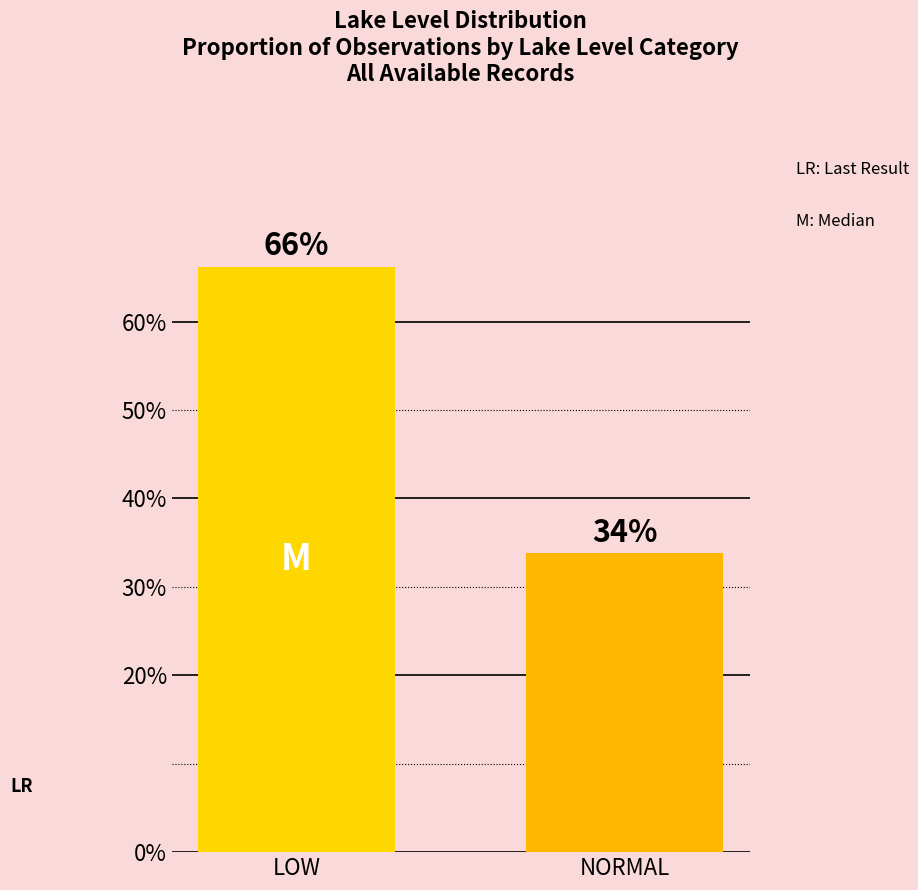

How many values are below 66?

1